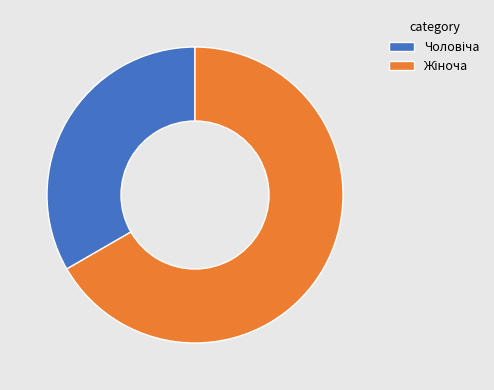

Is there a majority slice in this chart?

Yes